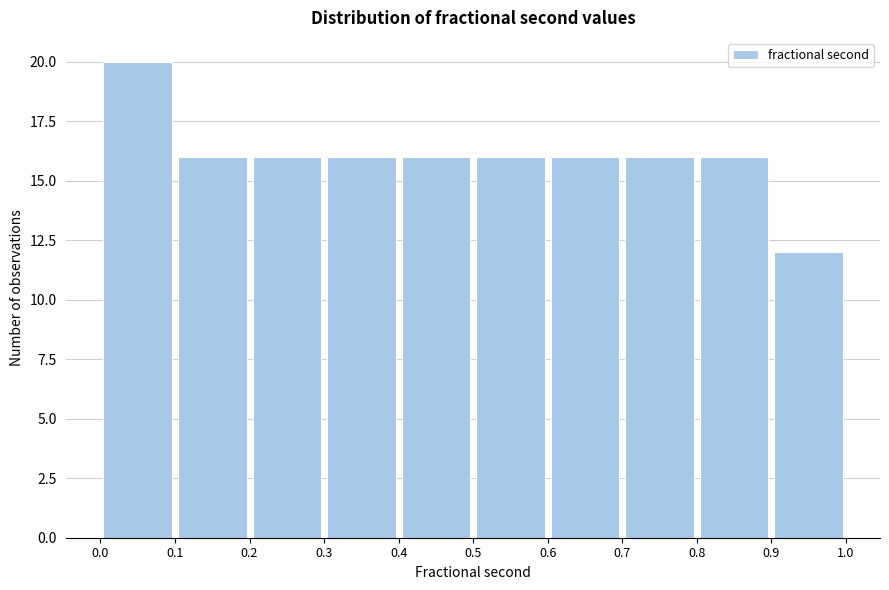

How tall is the bar that spans 0.2 to 0.3 on the x-axis? The values are not printed on the chart, so give them approximately, as read against the axis.

16